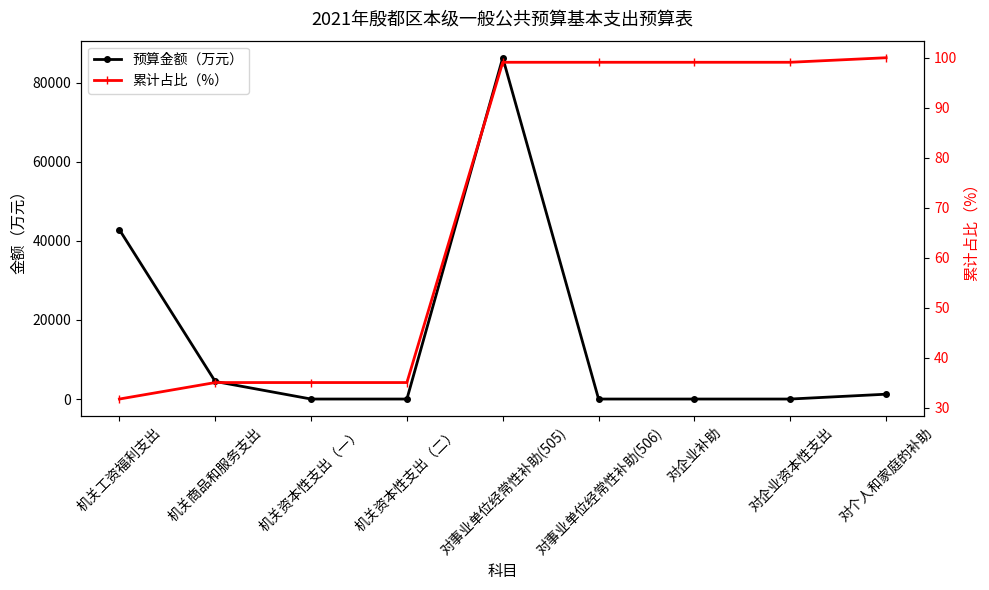

Between 机关资本性支出（二） and 对企业资本性支出, which is larger?

机关资本性支出（二）